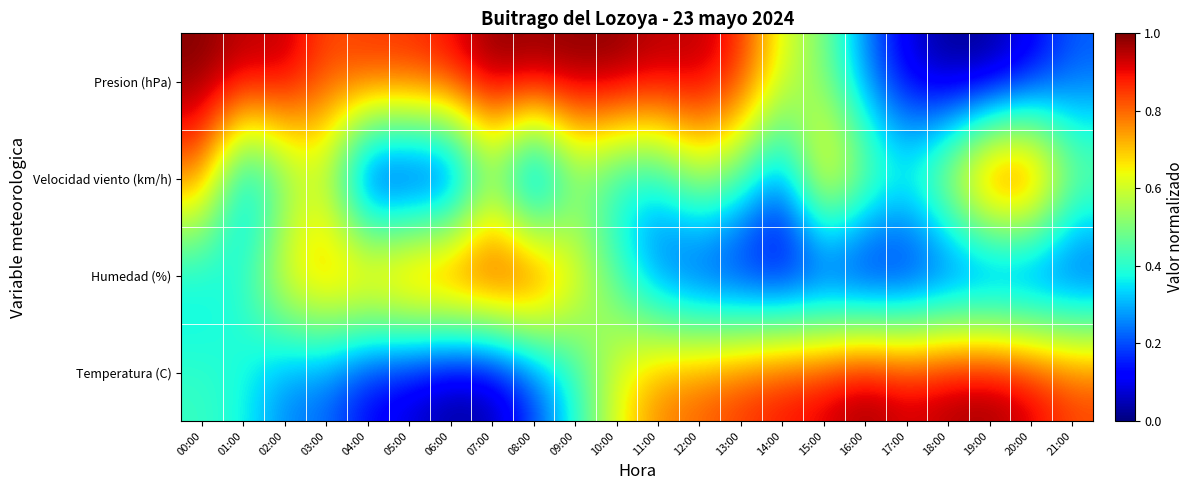

List the series in order of their overall mean, lowest first.

Humedad (%), Velocidad viento (km/h), Temperatura (C), Presion (hPa)